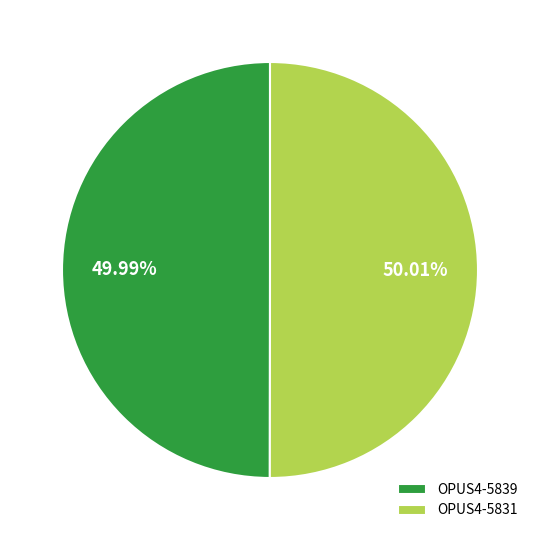

Is it true that OPUS4-5831 is 58% of the pie?

False